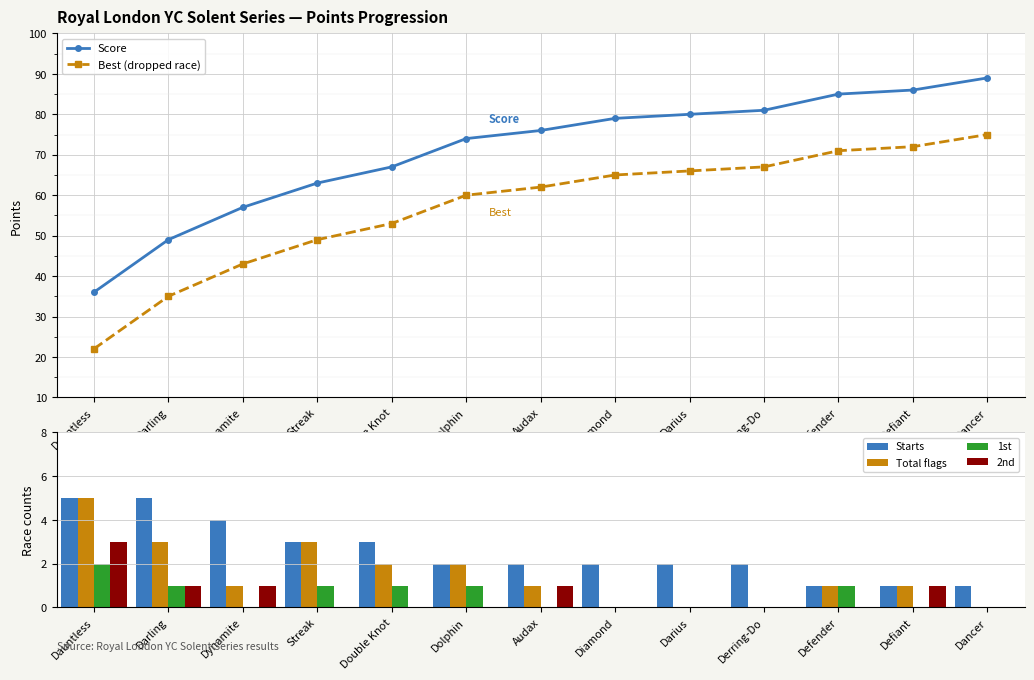

What is the total value across all series at Defiant?

161